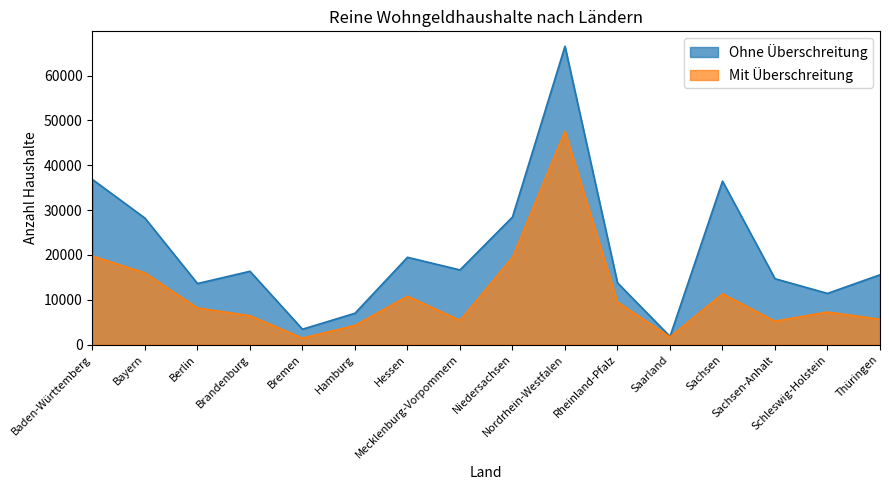

True or false: Ohne Überschreitung and Mit Überschreitung cross at least once.

False